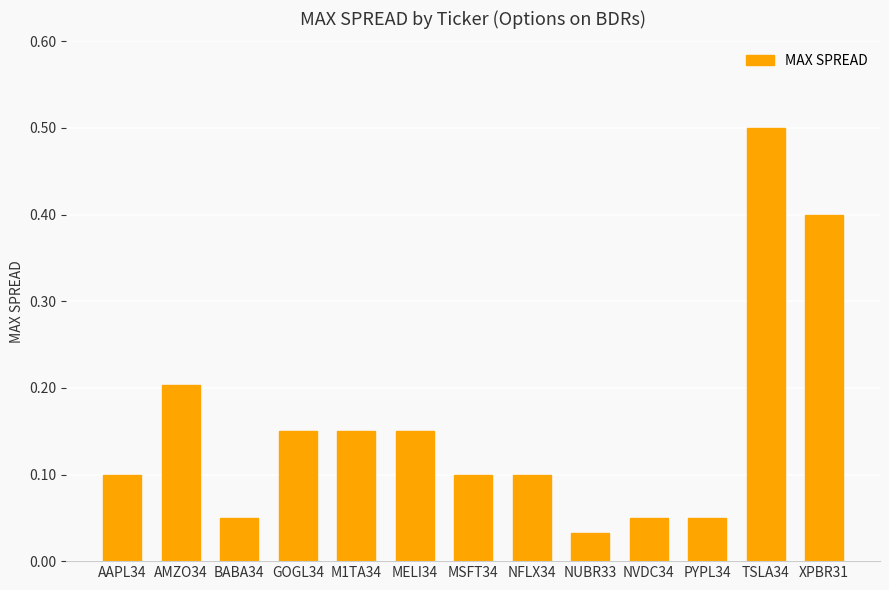

The value at MELI34 is 0.1. True or false?

True